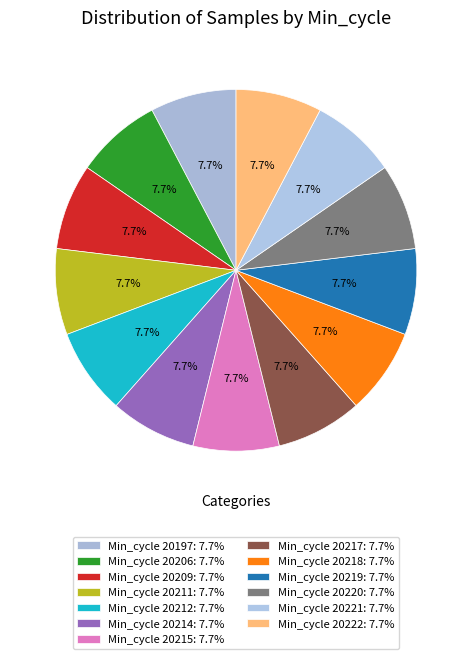

How many slices are in this pie chart?

13